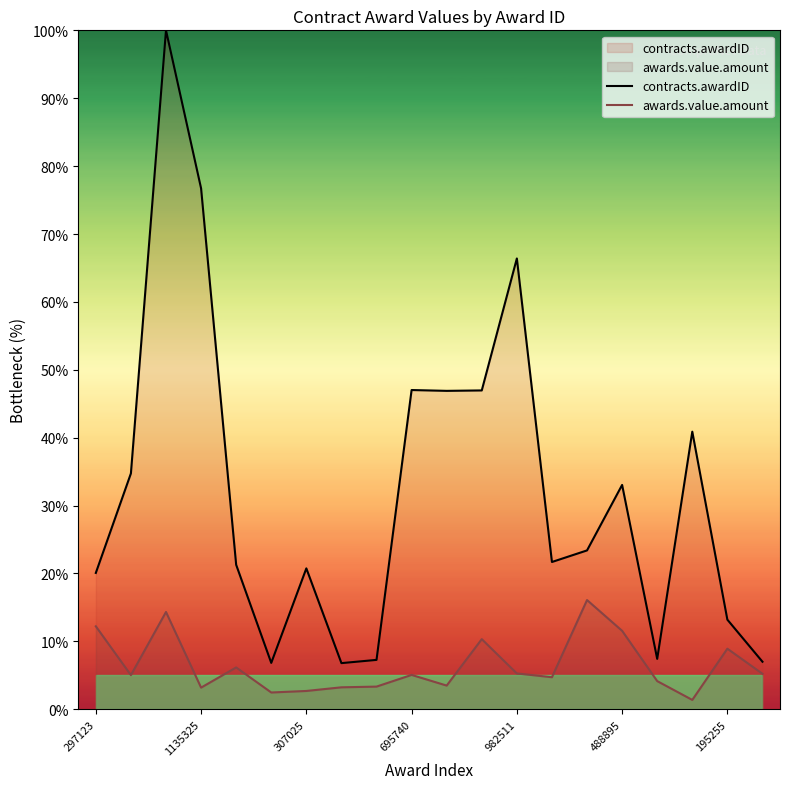

Read the contracts.awardID value at 19.

7.0